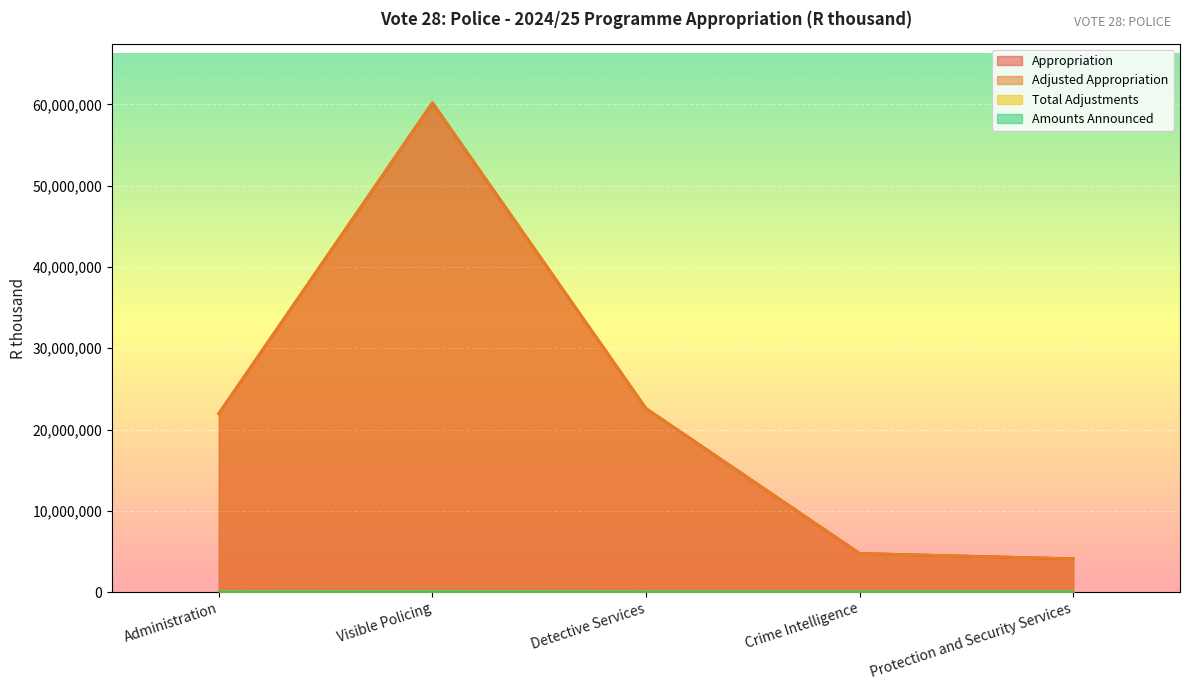

How many lines are shown in the chart?

4